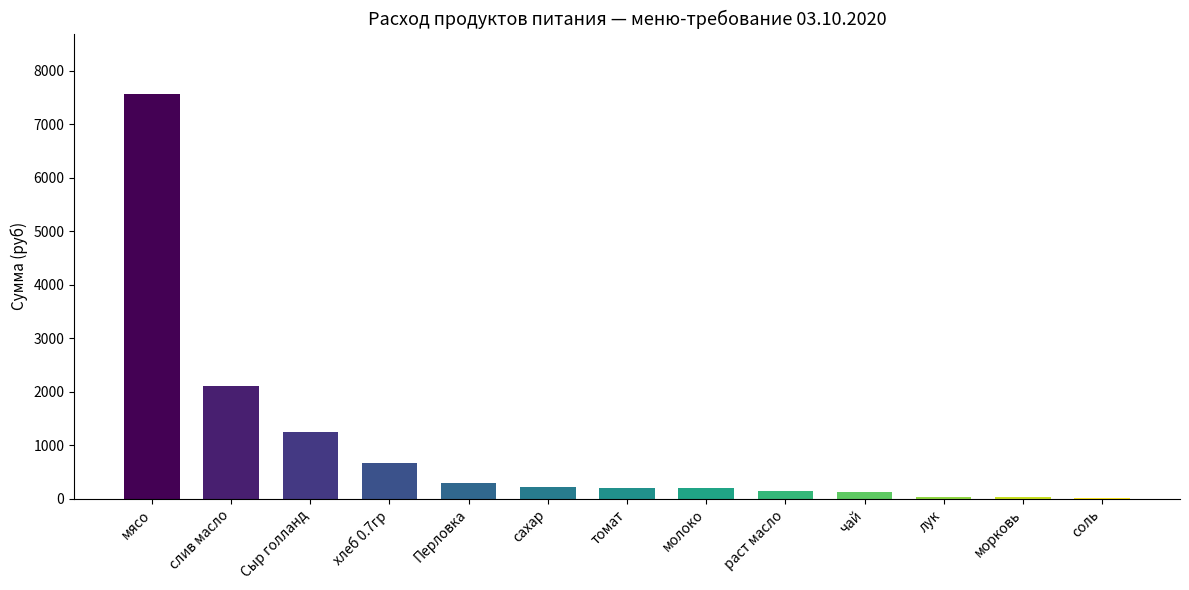

The chart shows a value of 1427.4 at слив масло. True or false?

False